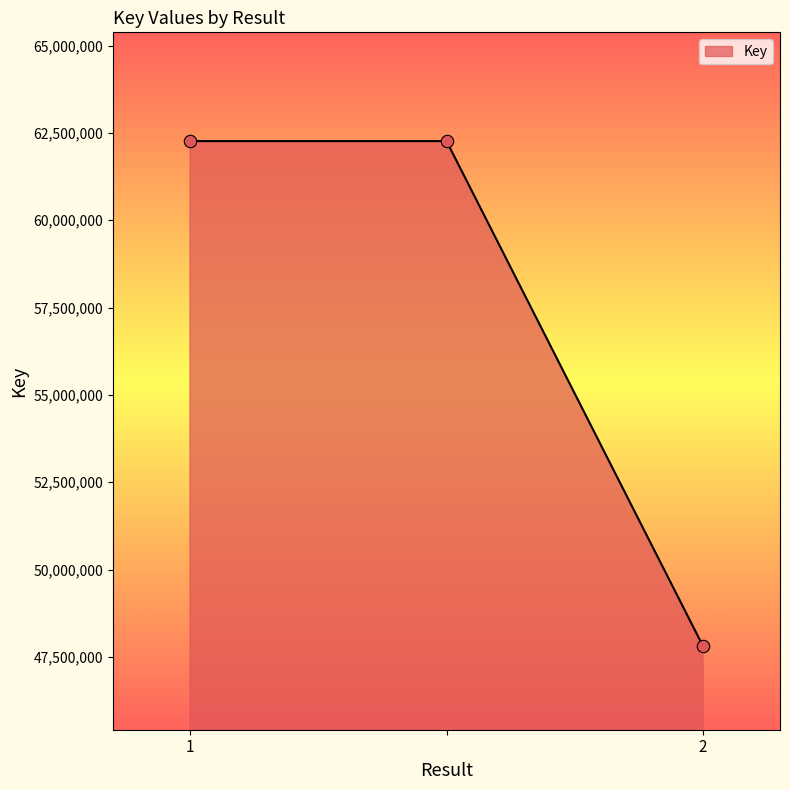

What is the greatest value displayed?

62265777